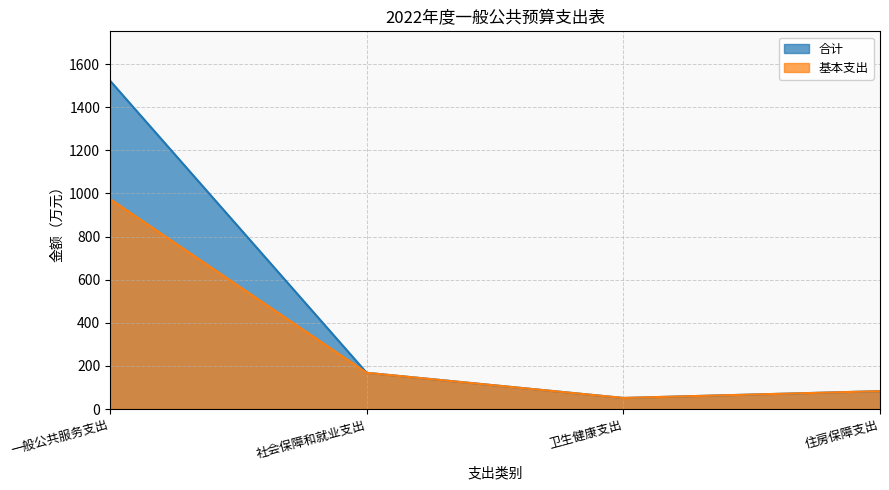

Which series has the largest total across all categories?

合计